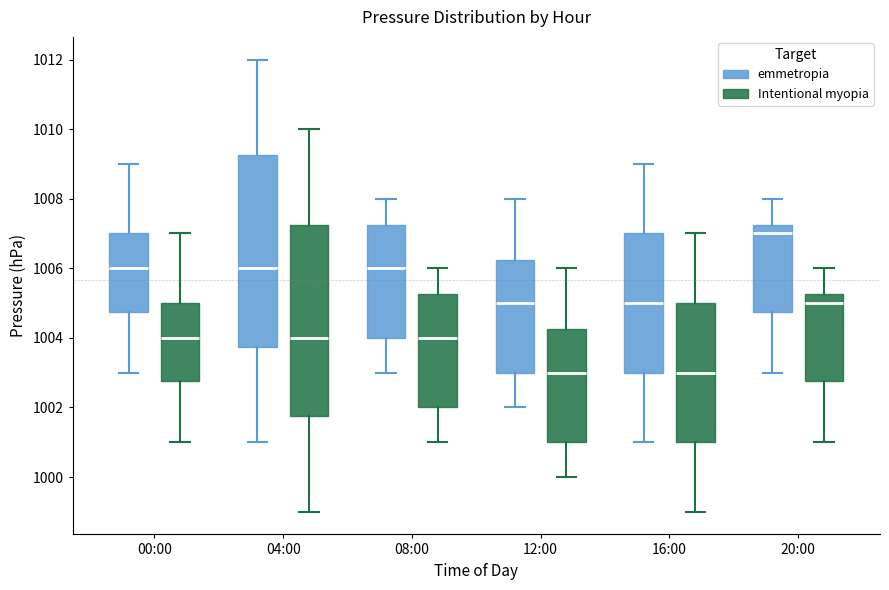

Which box has the highest median line?

20:00 (emmetropia)